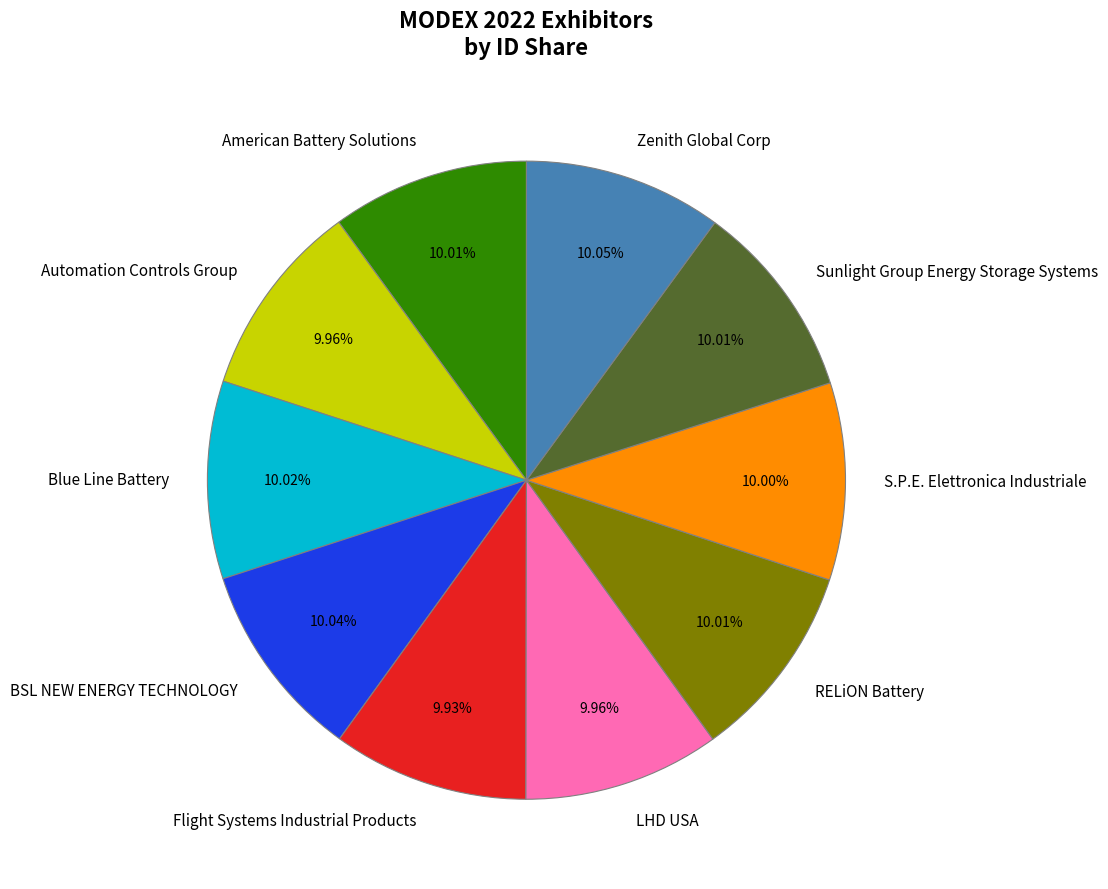

The LHD USA slice represents 2% of the pie. True or false?

False